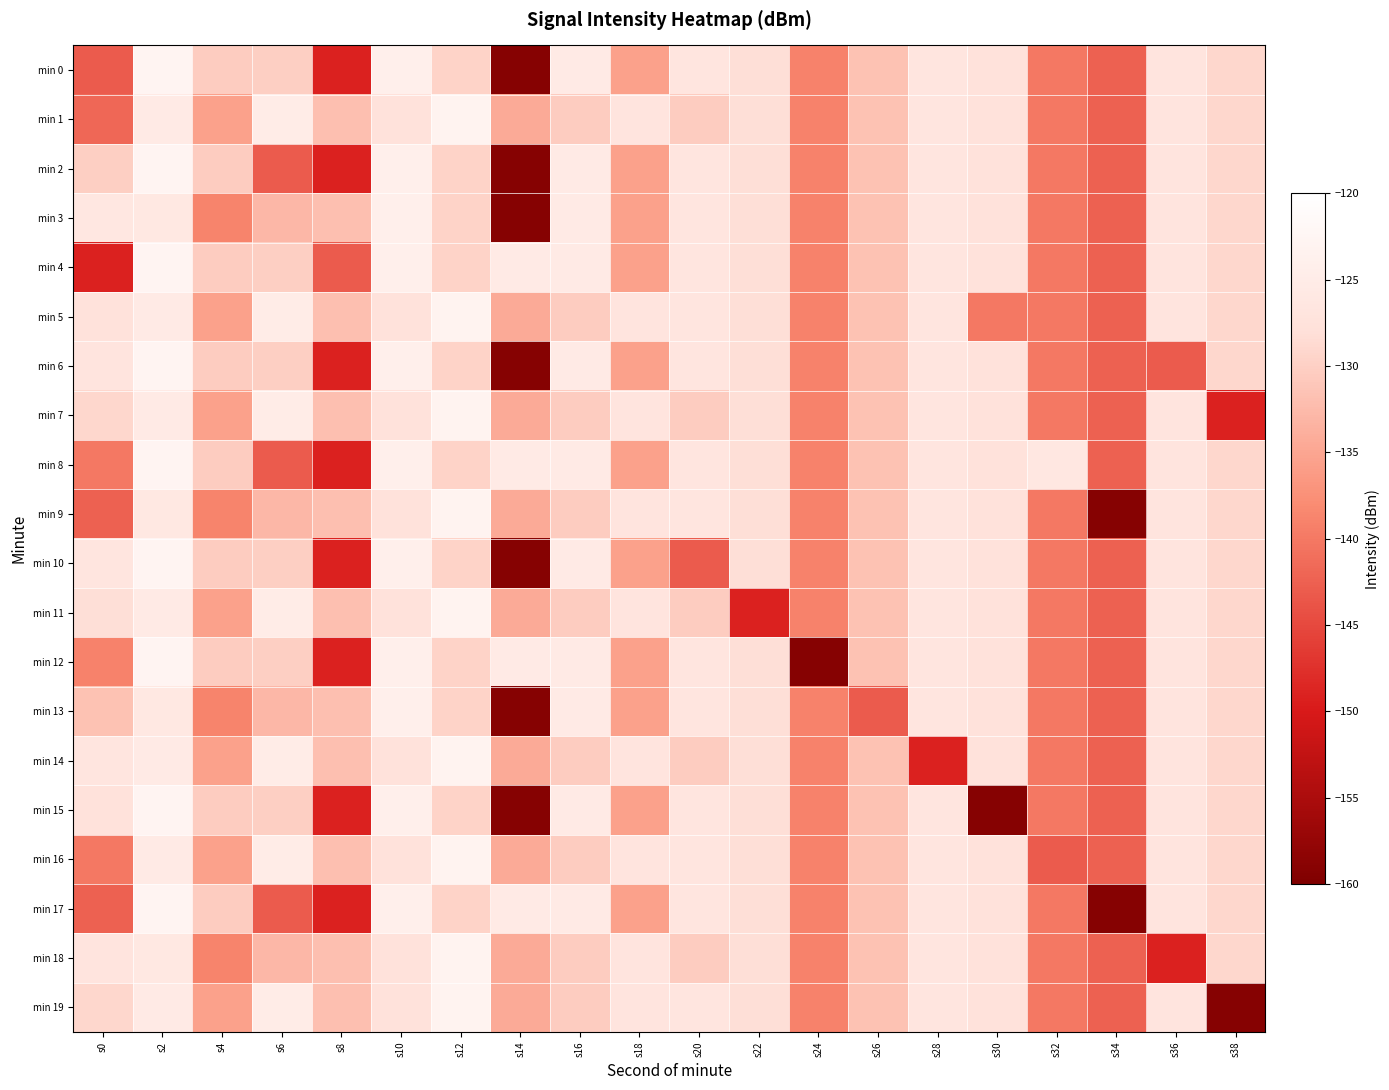

What is the total value across all series at s16?

-2553.1